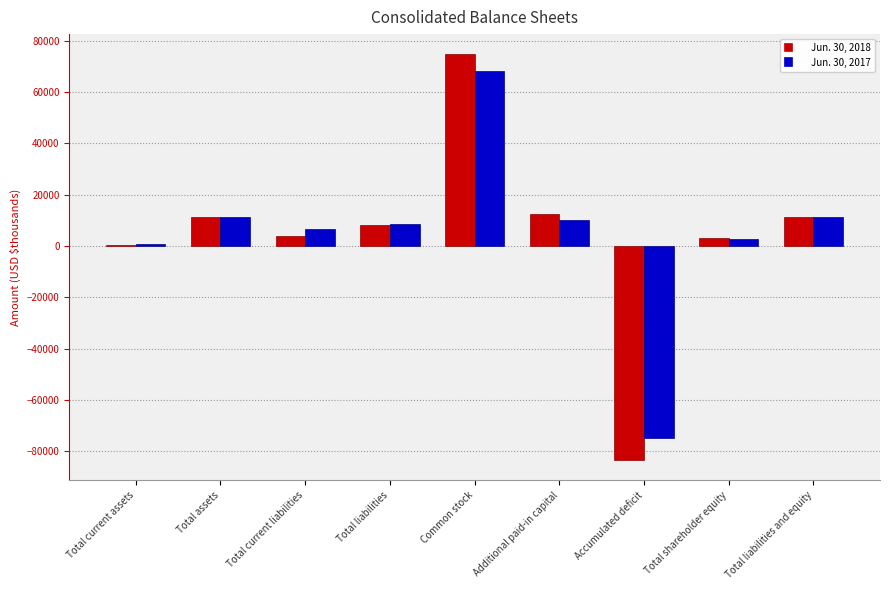

Between Common stock and Additional paid-in capital, which series saw the biggest shift?

Jun. 30, 2018